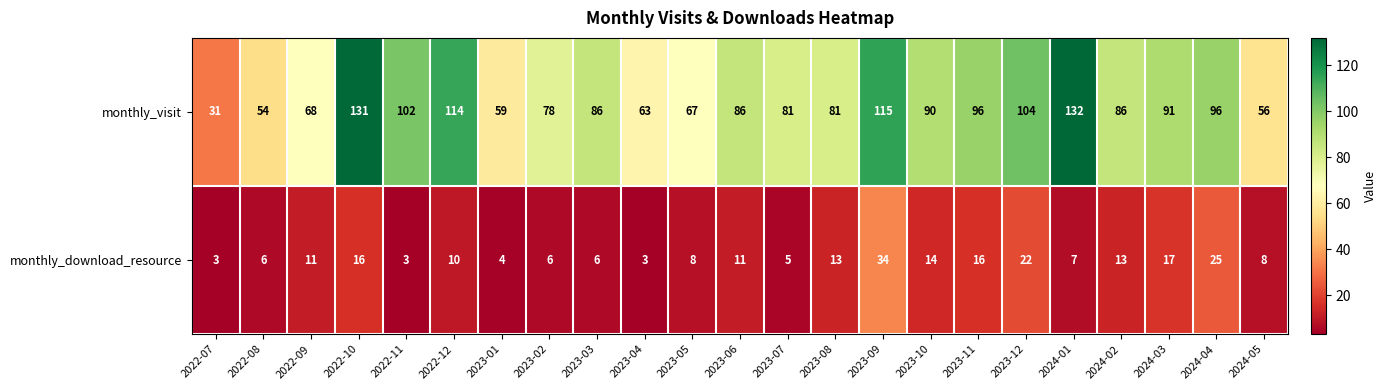

List the series in order of their peak value, lowest first.

monthly_download_resource, monthly_visit